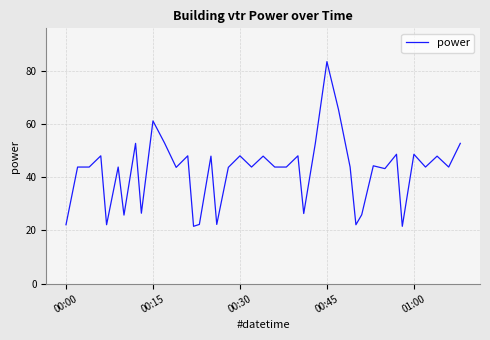

What is the minimum value shown in the chart?

21.6